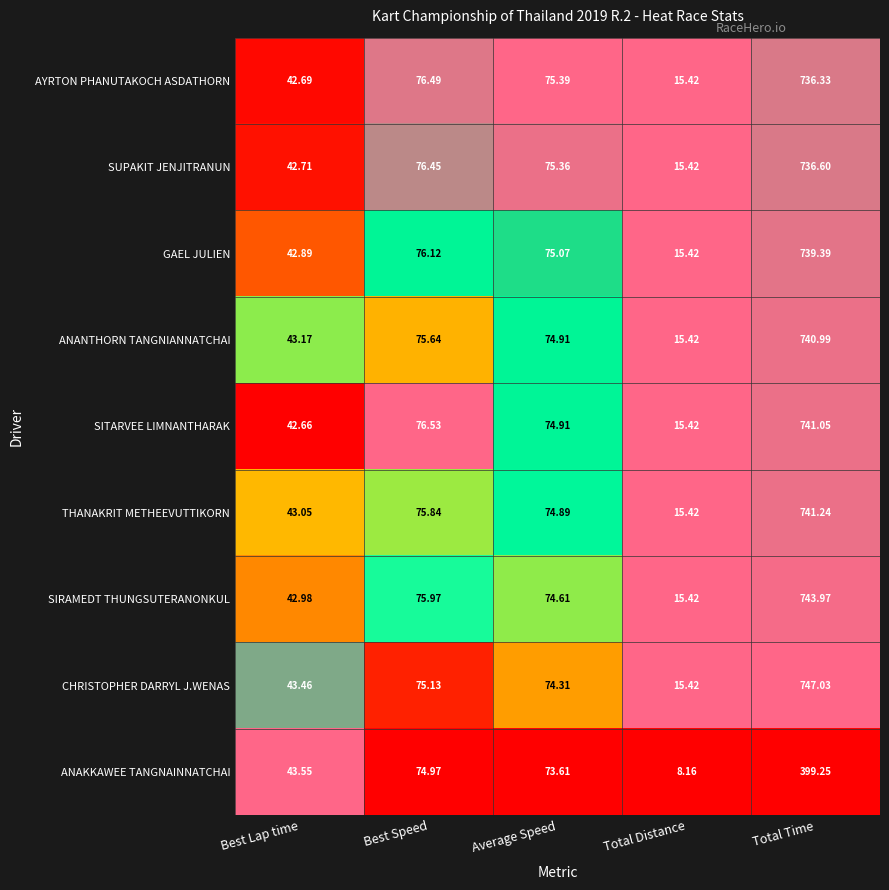

Rank the series by their maximum value, from lowest to highest.

ANAKKAWEE TANGNAINNATCHAI, AYRTON PHANUTAKOCH ASDATHORN, SUPAKIT JENJITRANUN, GAEL JULIEN, ANANTHORN TANGNIANNATCHAI, SITARVEE LIMNANTHARAK, THANAKRIT METHEEVUTTIKORN, SIRAMEDT THUNGSUTERANONKUL, CHRISTOPHER DARRYL J.WENAS